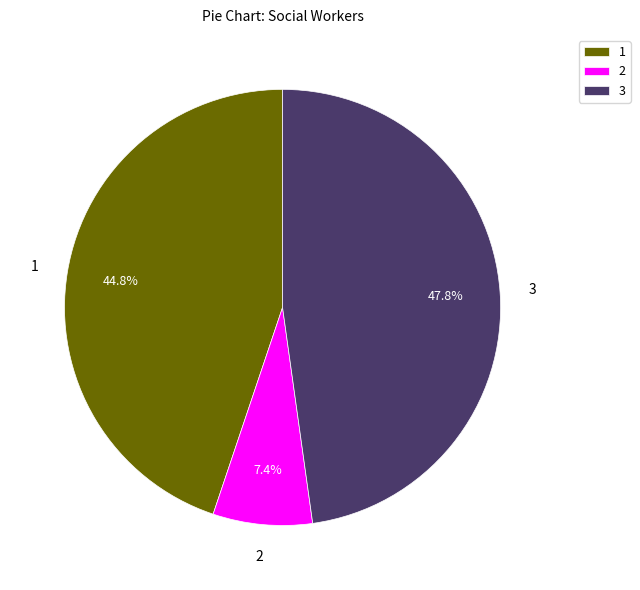

To the nearest percent, what is the average slice percentage?

33%